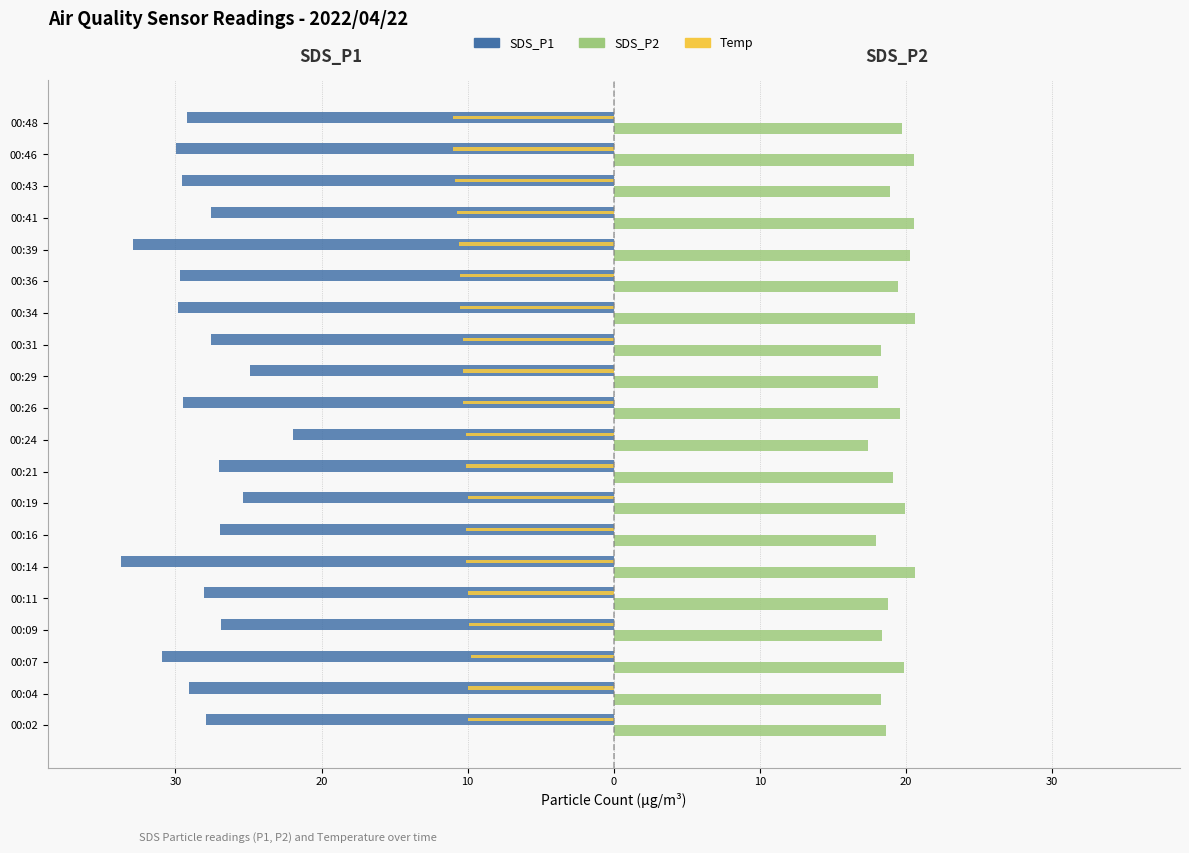

What is the value of the SDS_P1 bar at the 14th from the left?

-29.8